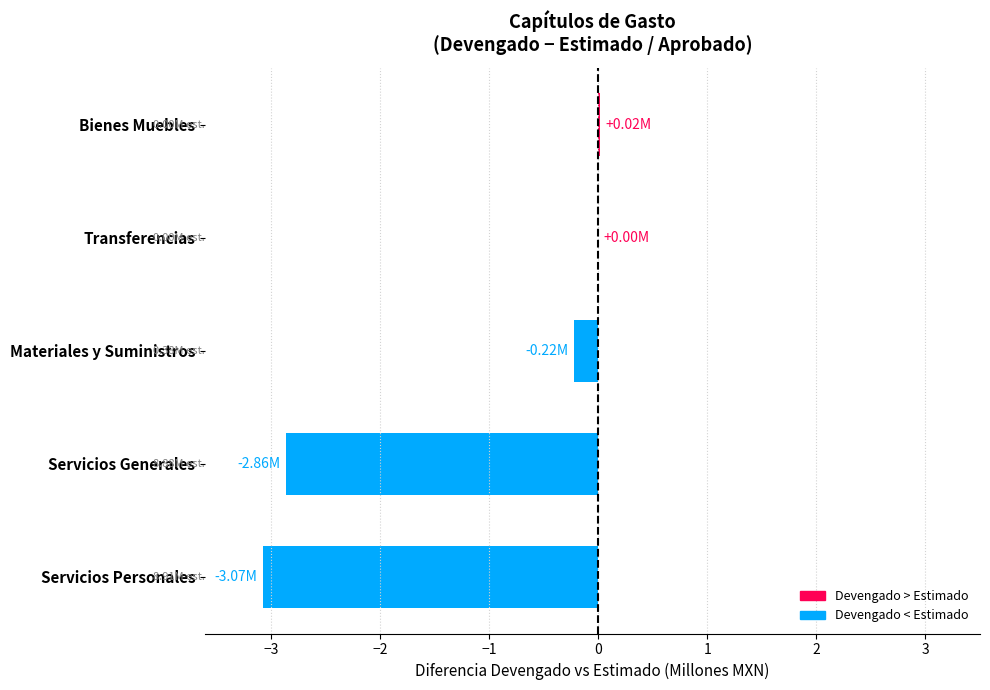

What is the sum of the values at Materiales y Suministros and Servicios Personales?

-3.3